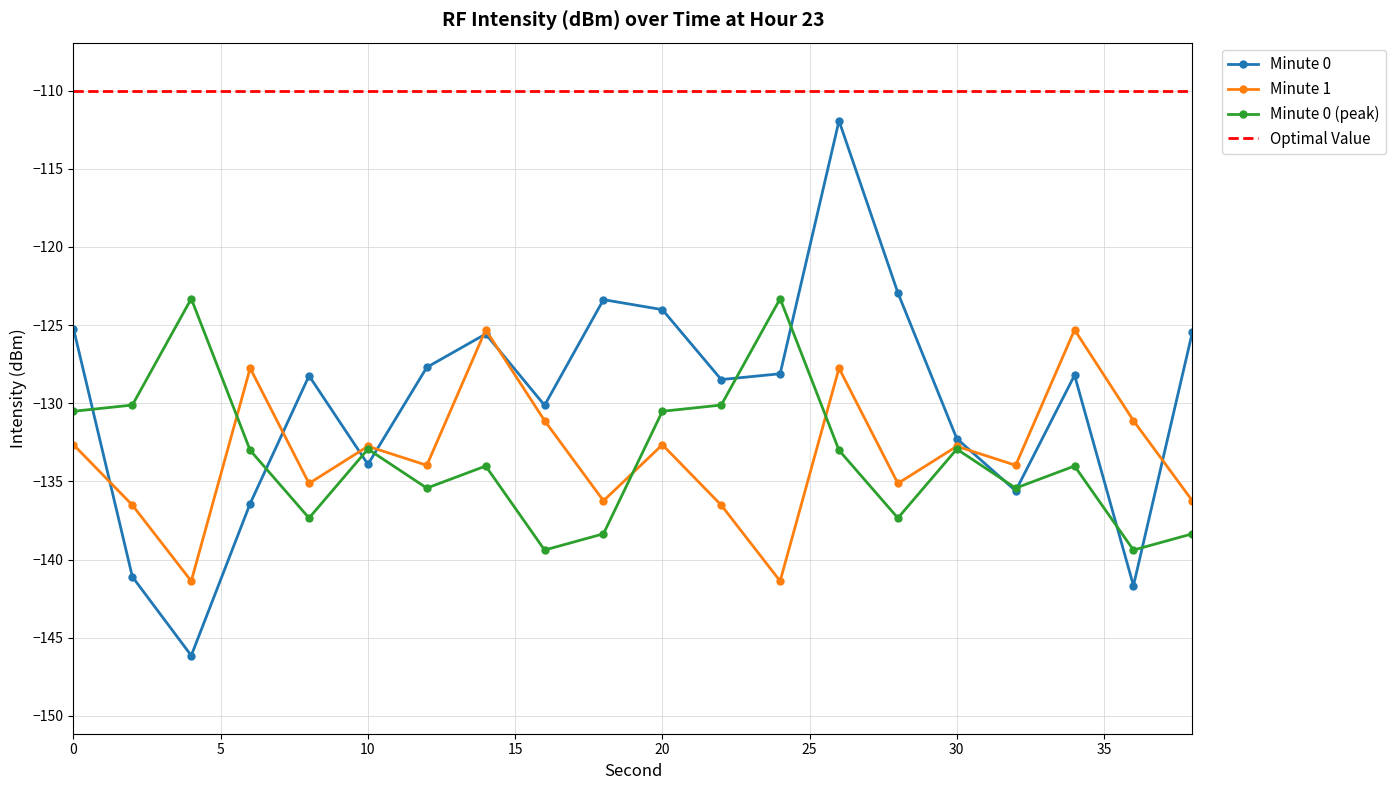

What is the difference between the second highest and minimum values in the Minute 0 (peak) series?

16.1